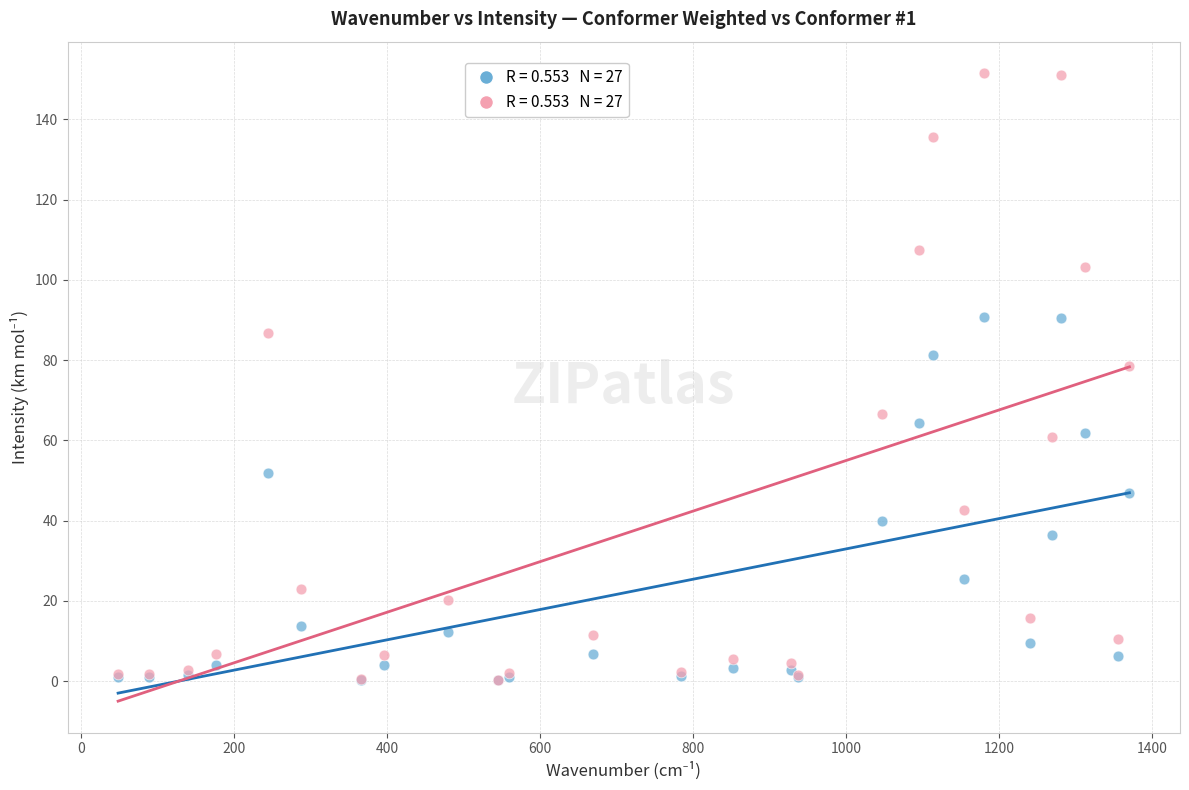

Across all series, what Y value is closest to 75?

78.4